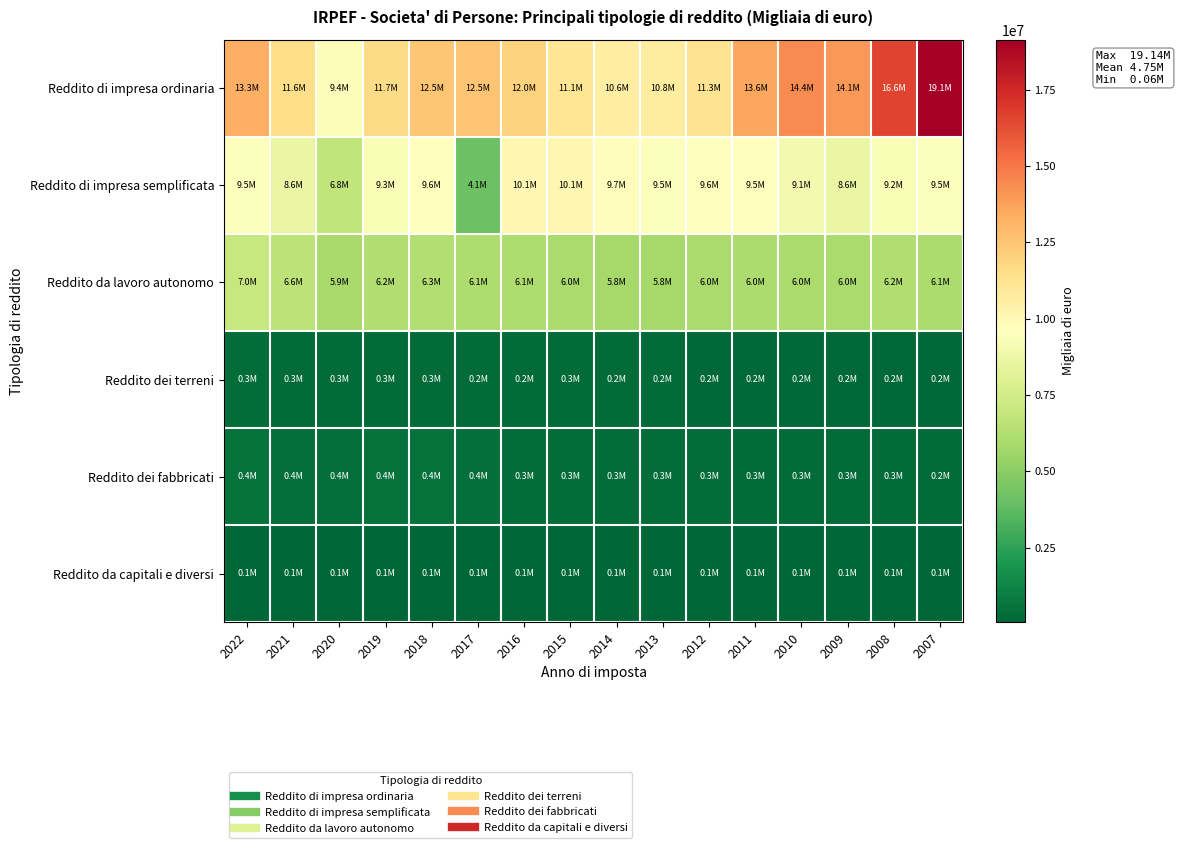

What is the spread (max minus min) of values at 2014?

10509442.0